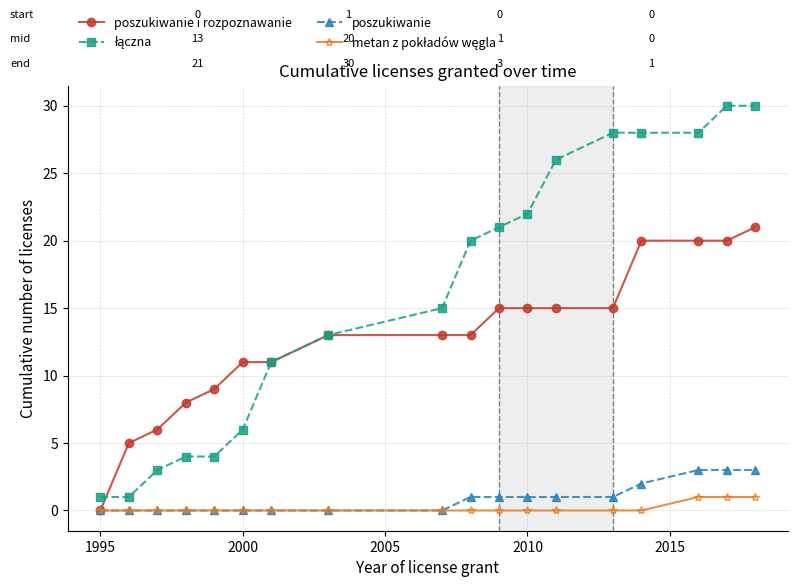

At how many categories does at least one series exceed 12?

11